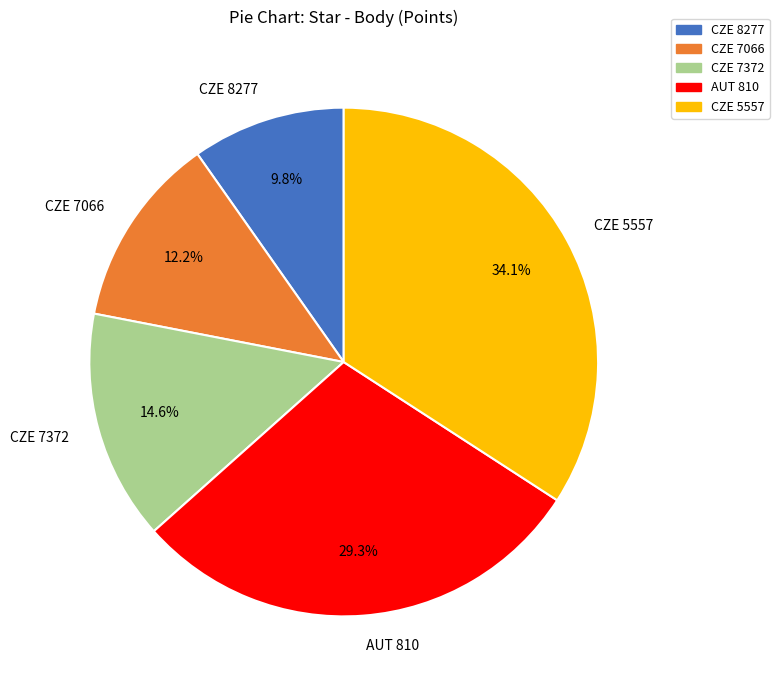

Is AUT 810 the majority of the pie?

No